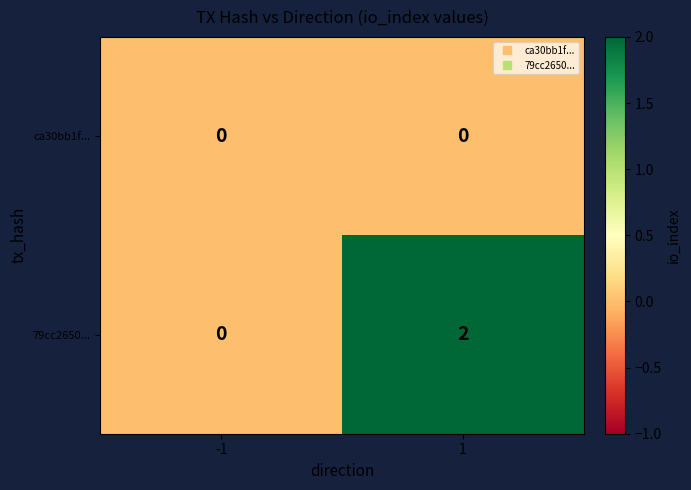

Reading right to left, what are all the values shown in this chart?

ca30bb1f...: 1=0	-1=0
79cc2650...: 1=2	-1=0